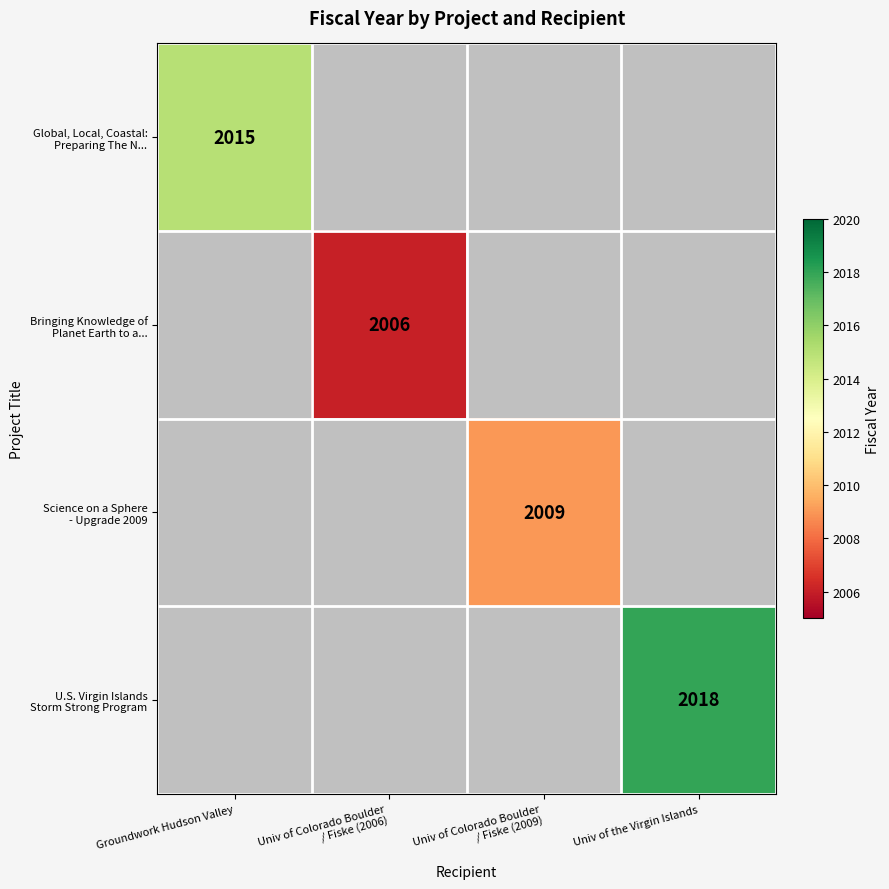

How many positive values does the Bringing Knowledge of Planet Earth to a... series have?

1